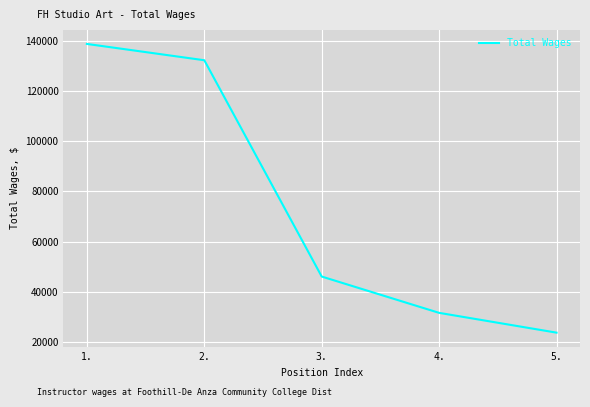

True or false: the data shows 21355 at 4..

False